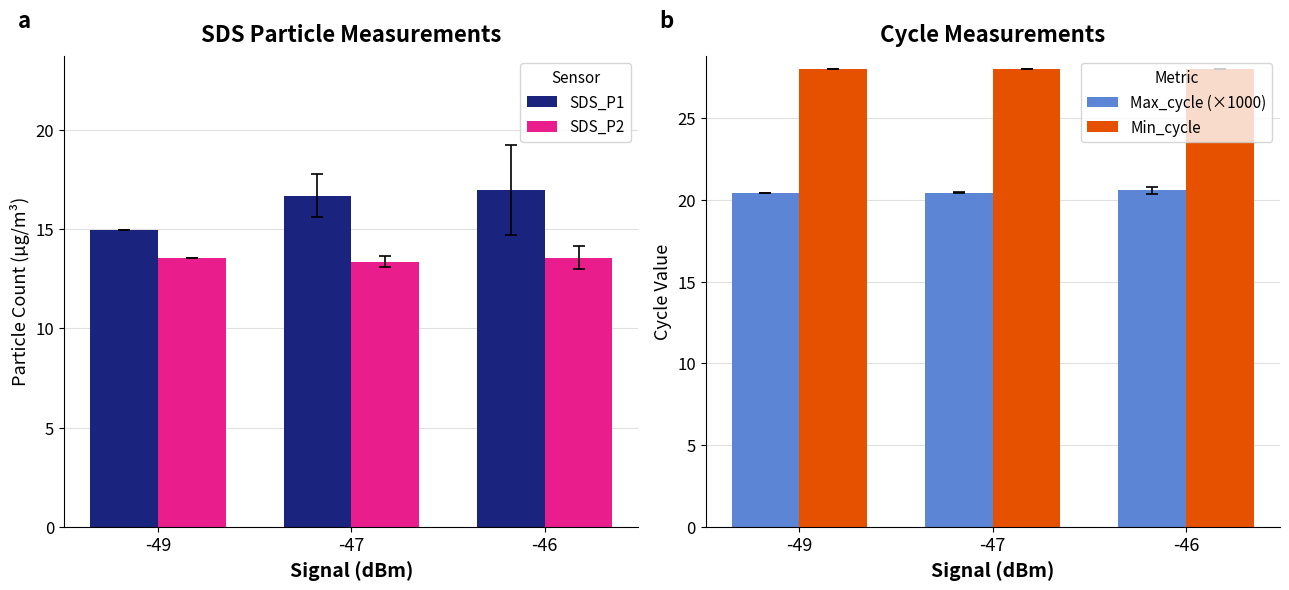

Reading left to right, what are all the values shown in this chart?

SDS_P1: -49=14.9	-47=16.7	-46=17.0
SDS_P2: -49=13.5	-47=13.4	-46=13.6
Max_cycle (×1000): -49=20.4	-47=20.4	-46=20.6
Min_cycle: -49=28.0	-47=28.0	-46=28.0